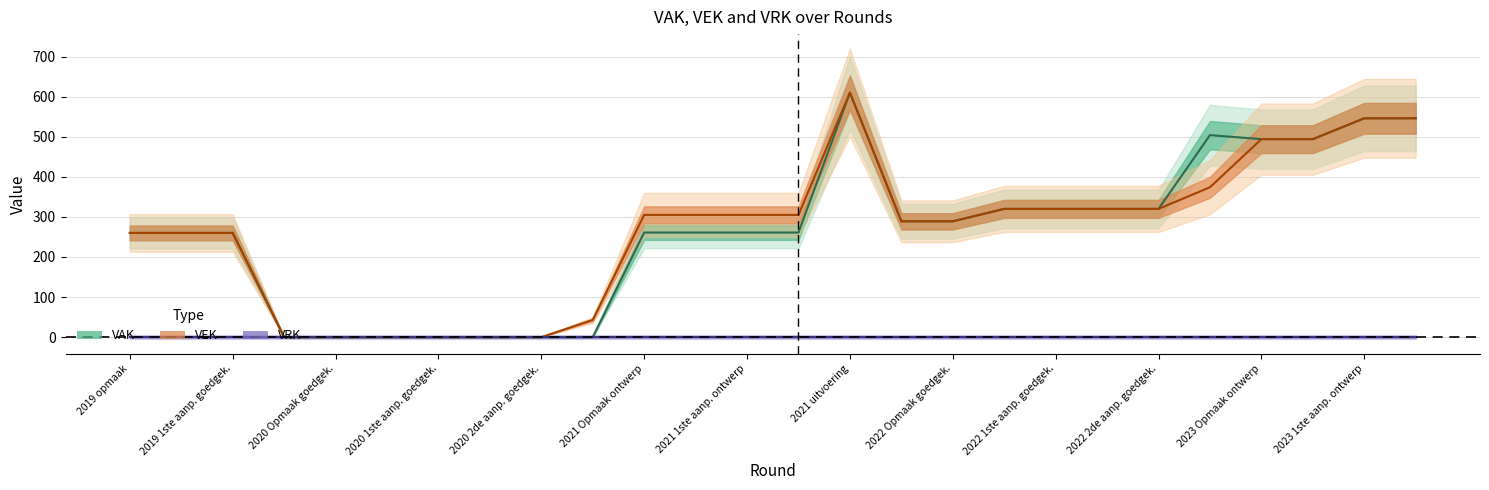

The VAK series shows 442 at 2021 Opmaak ontwerp. True or false?

False